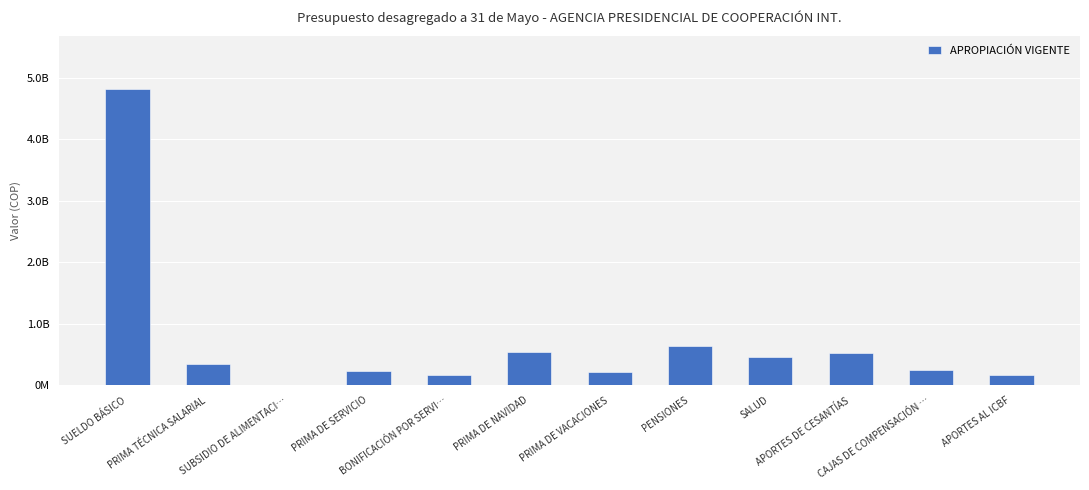

What is the minimum value shown in the chart?

6000000